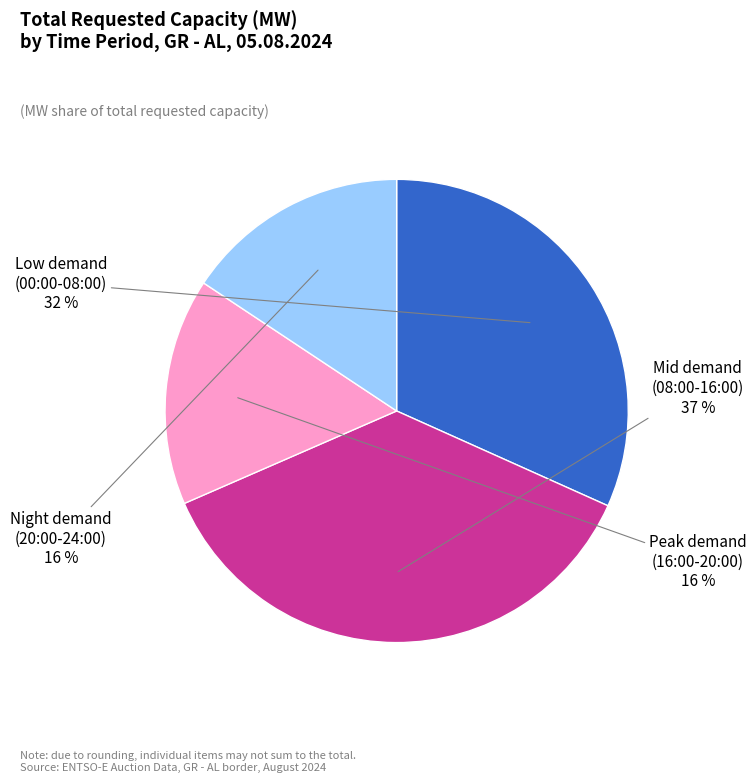

The Night demand (20:00-24:00) slice represents 16% of the pie. True or false?

True